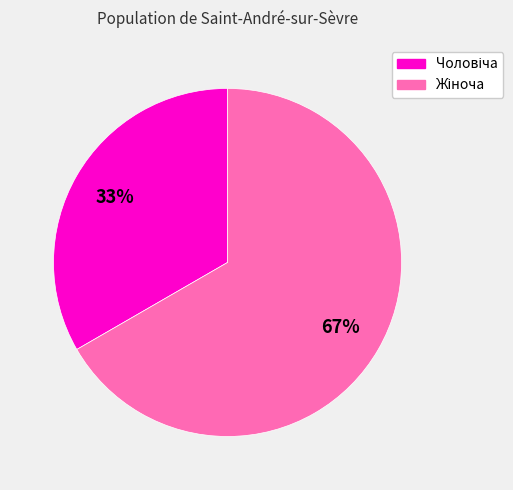

To the nearest percent, what is the average slice percentage?

50%